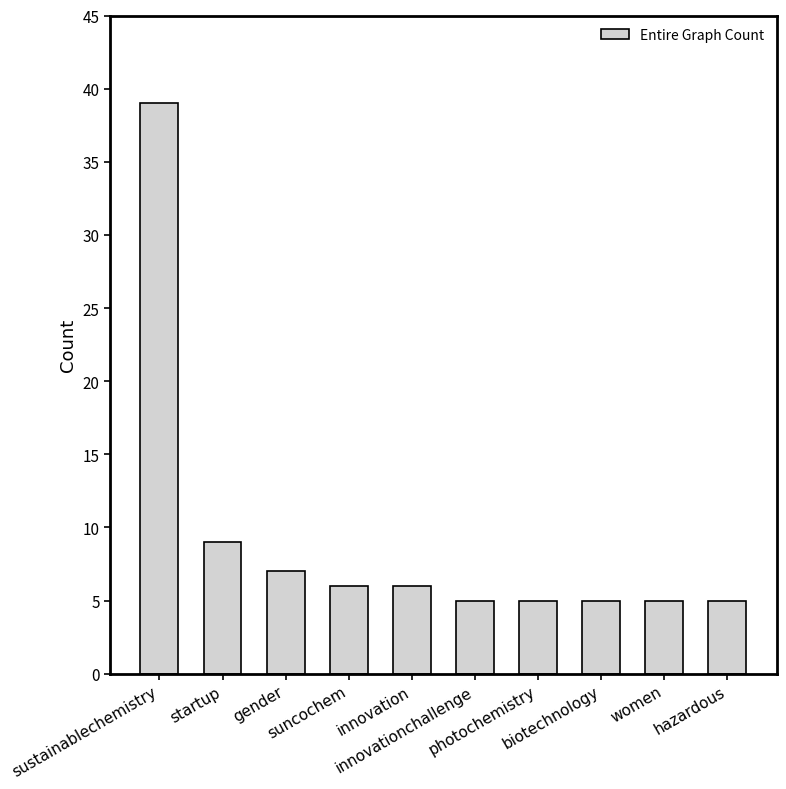

What value does the data have at suncochem, to the nearest 10?

10